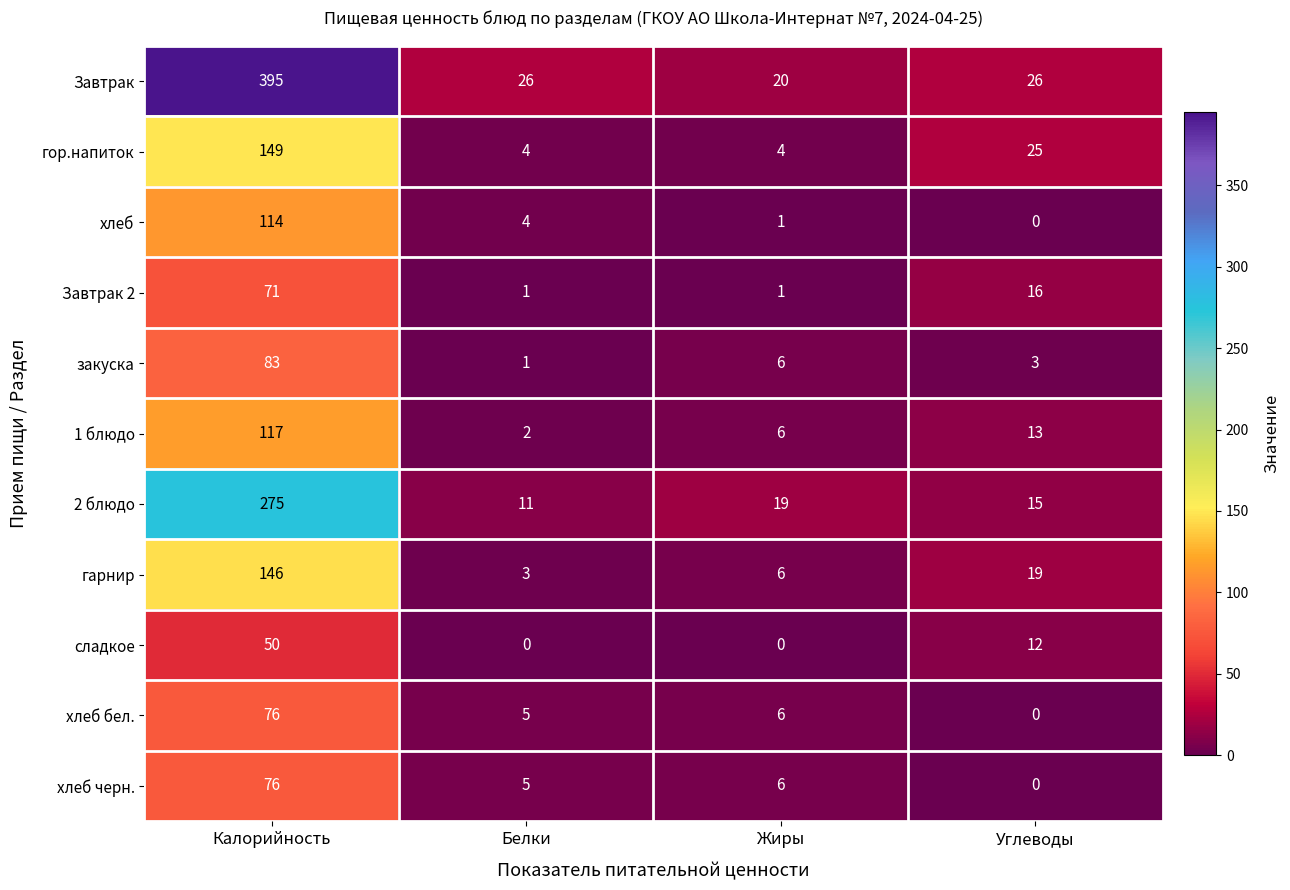

What is the sum of all хлеб values?

119